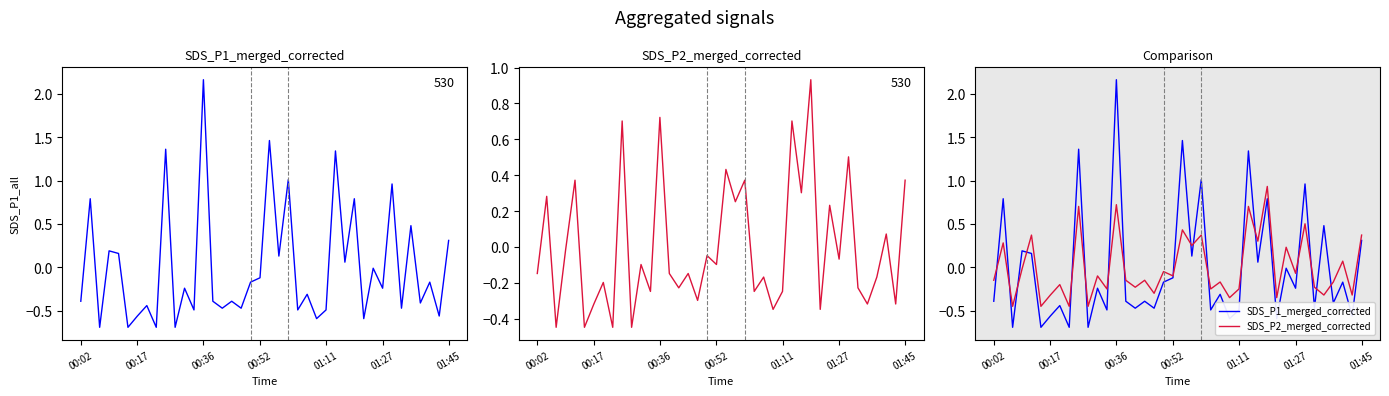

What is the highest value of the SDS_P2 series?

0.9